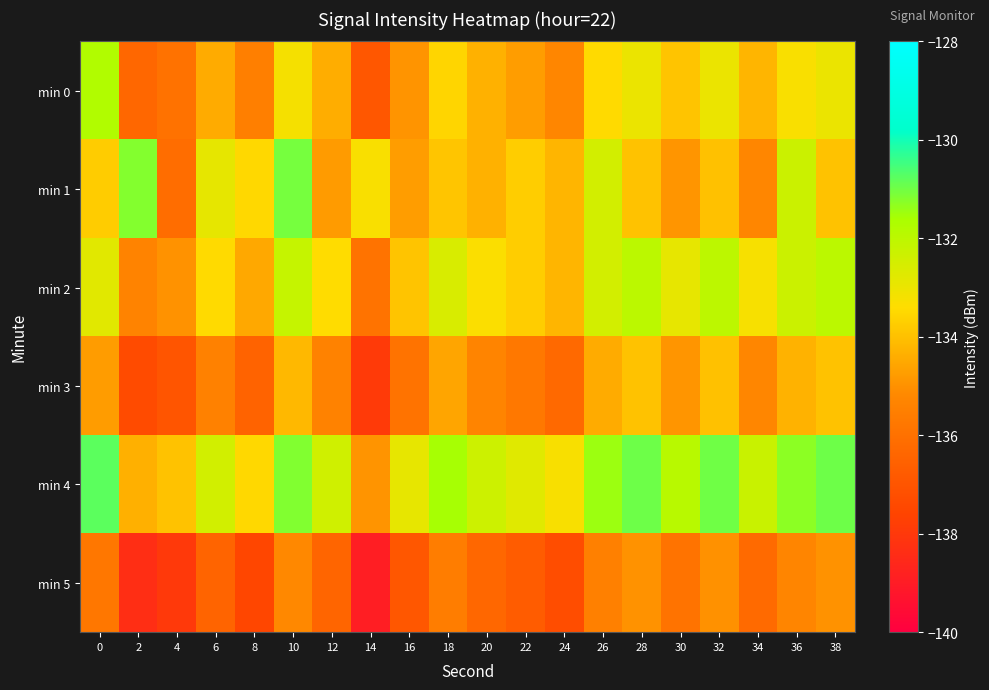

How many series are shown in this chart?

6